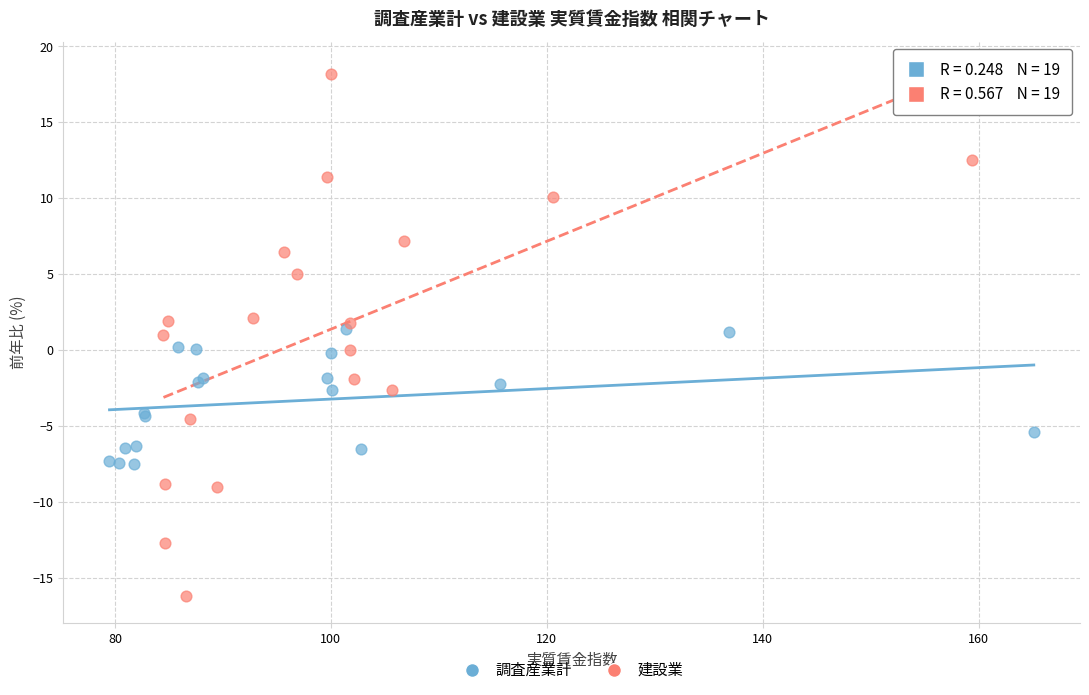

Which series reaches the maximum Y coordinate?

建設業